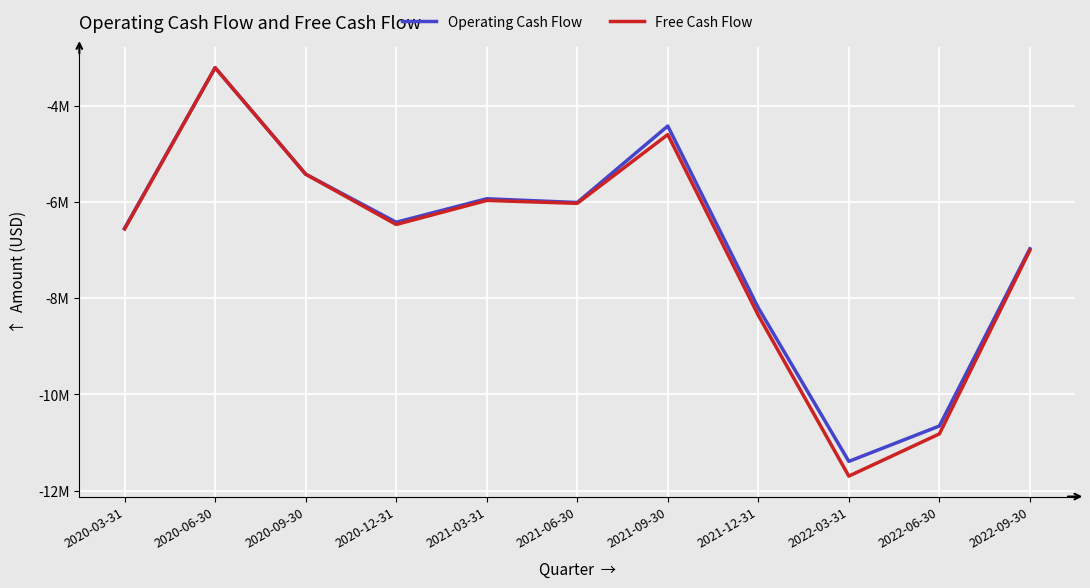

What is the lowest value of the Operating Cash Flow series?

-11393000